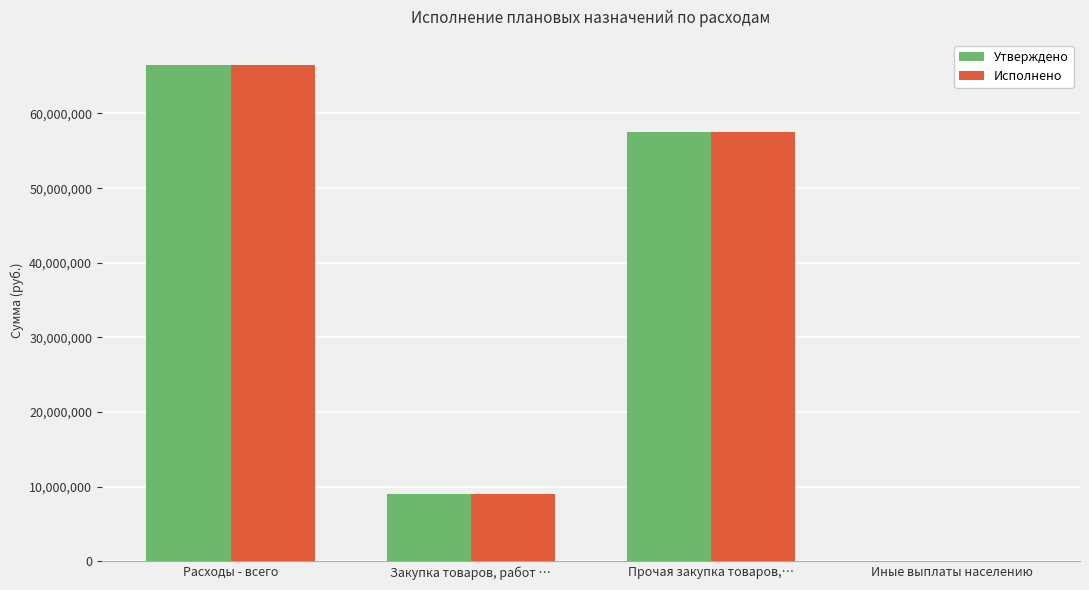

How many groups of bars are there?

4